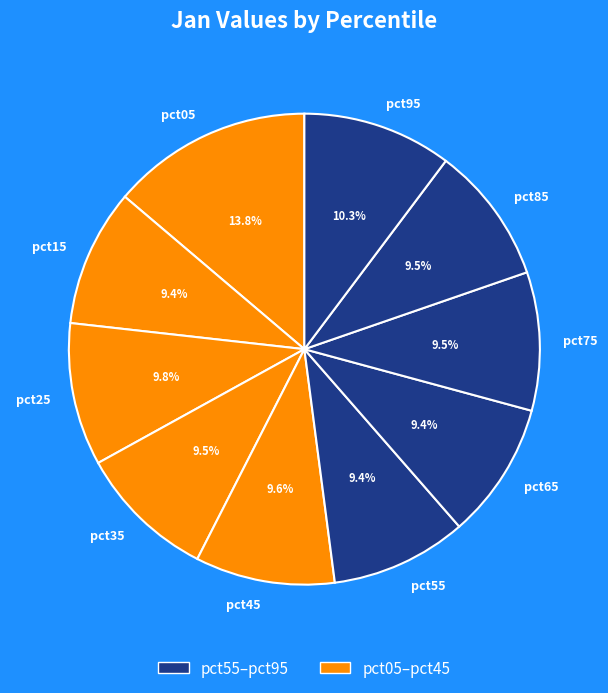

How much of the chart is everything except pct65?

90.6%